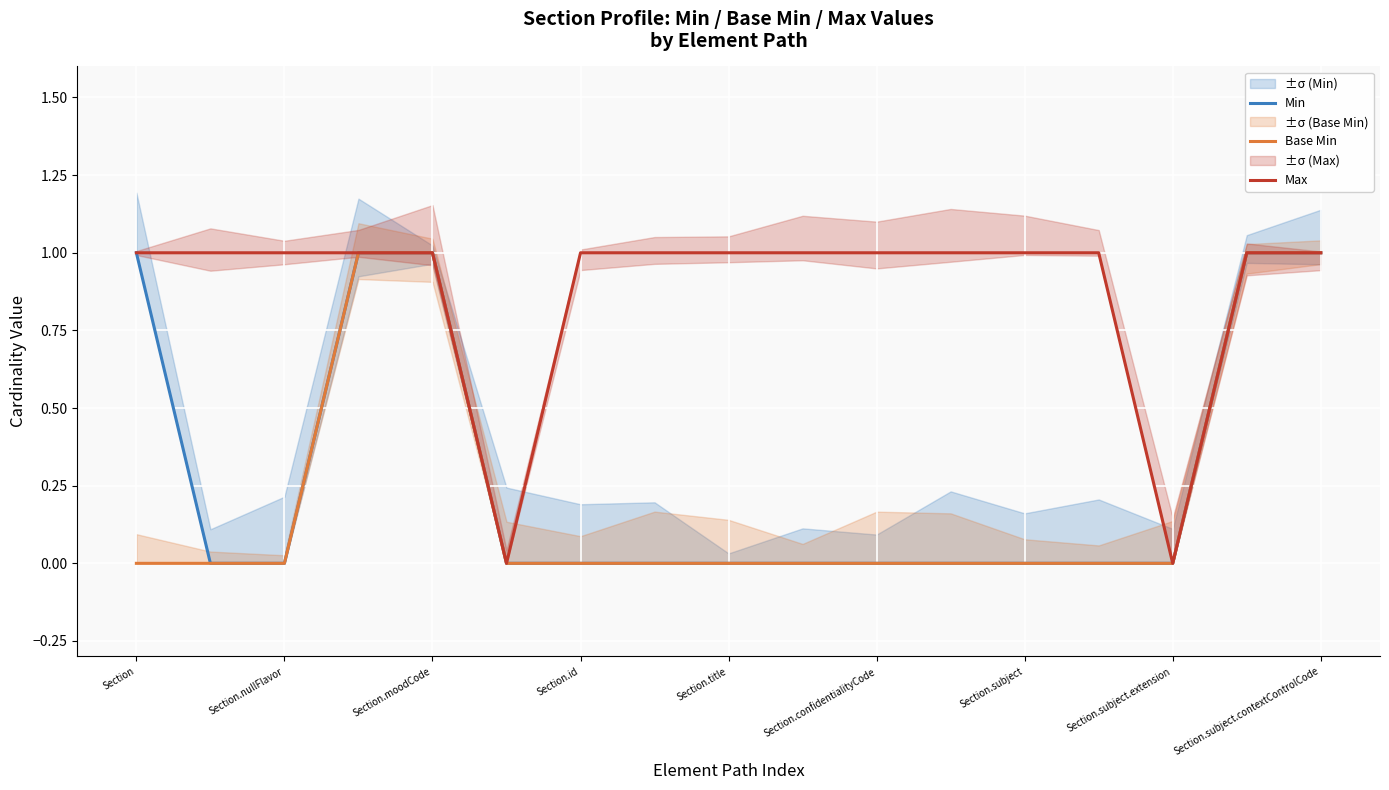

True or false: Min has a value of 1 at Section.

True